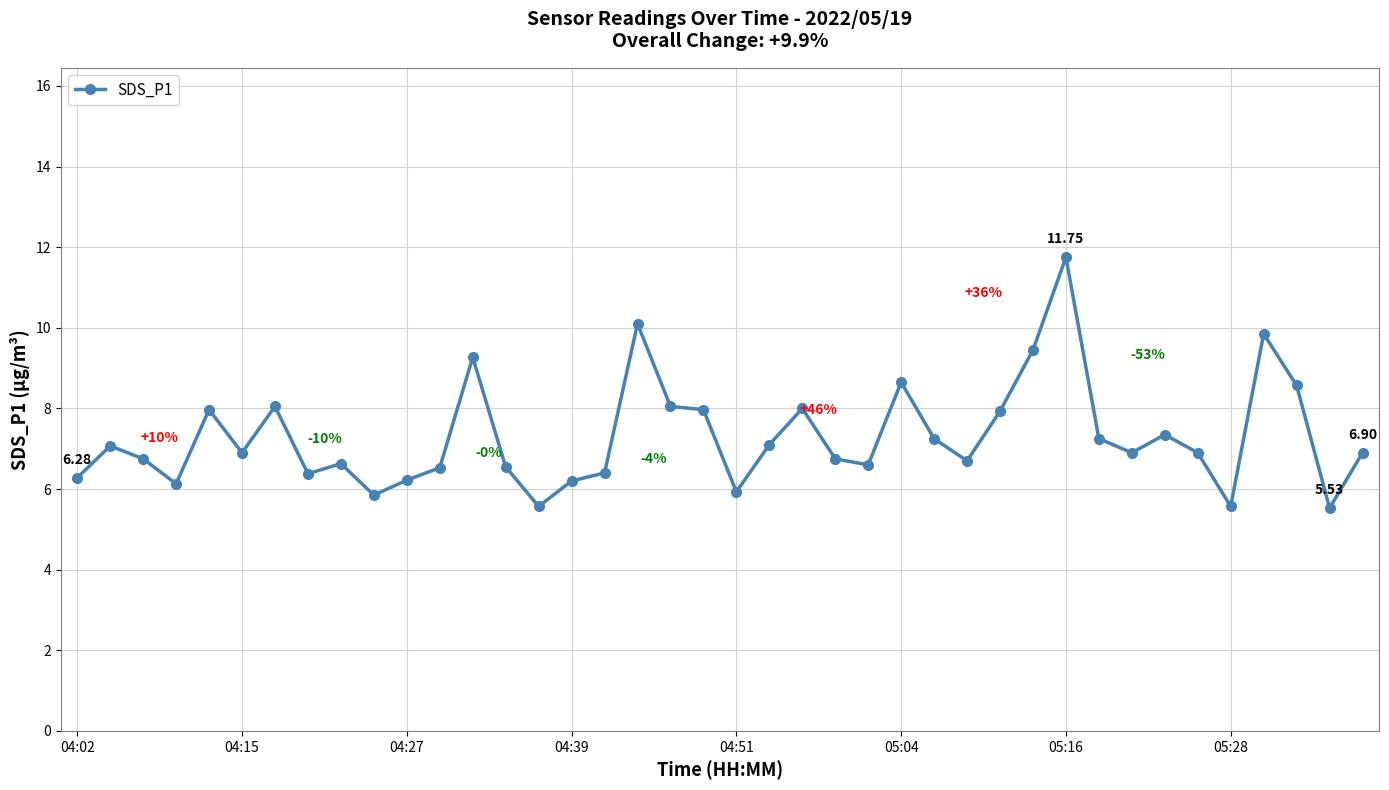

What is the value of the 25th point from the left?

6.6